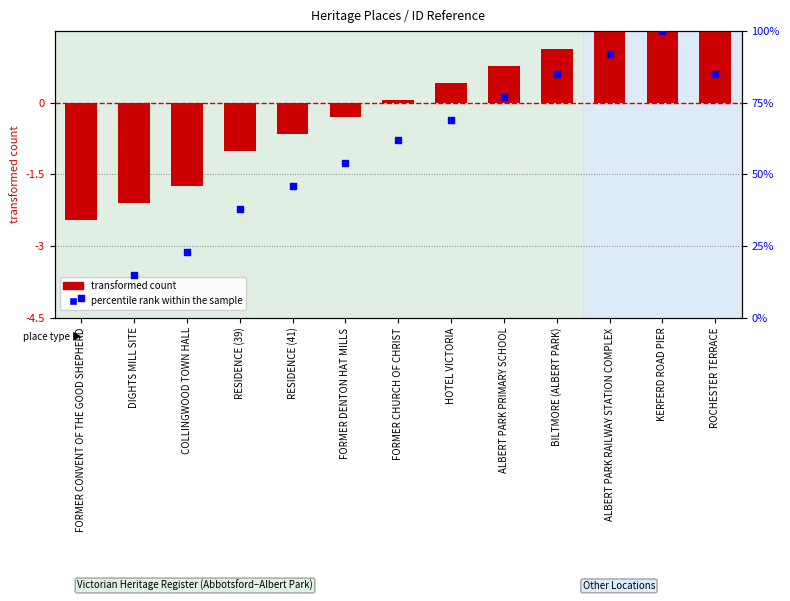

Is the value of transformed count at FORMER CHURCH OF CHRIST greater than the value of percentile rank within the sample at FORMER CHURCH OF CHRIST?

No